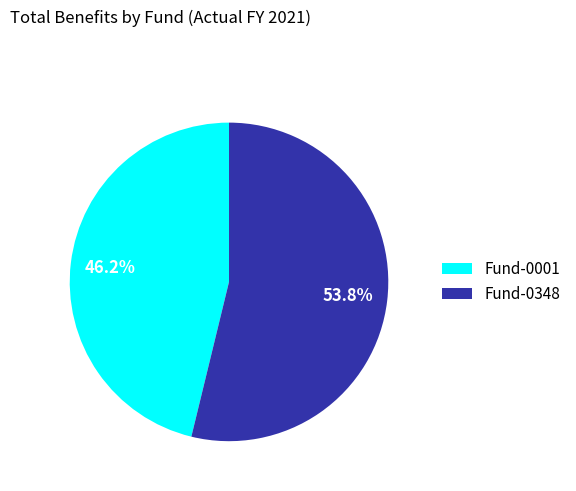

What percentage is the Fund-0348 slice, to the nearest percent?

54%